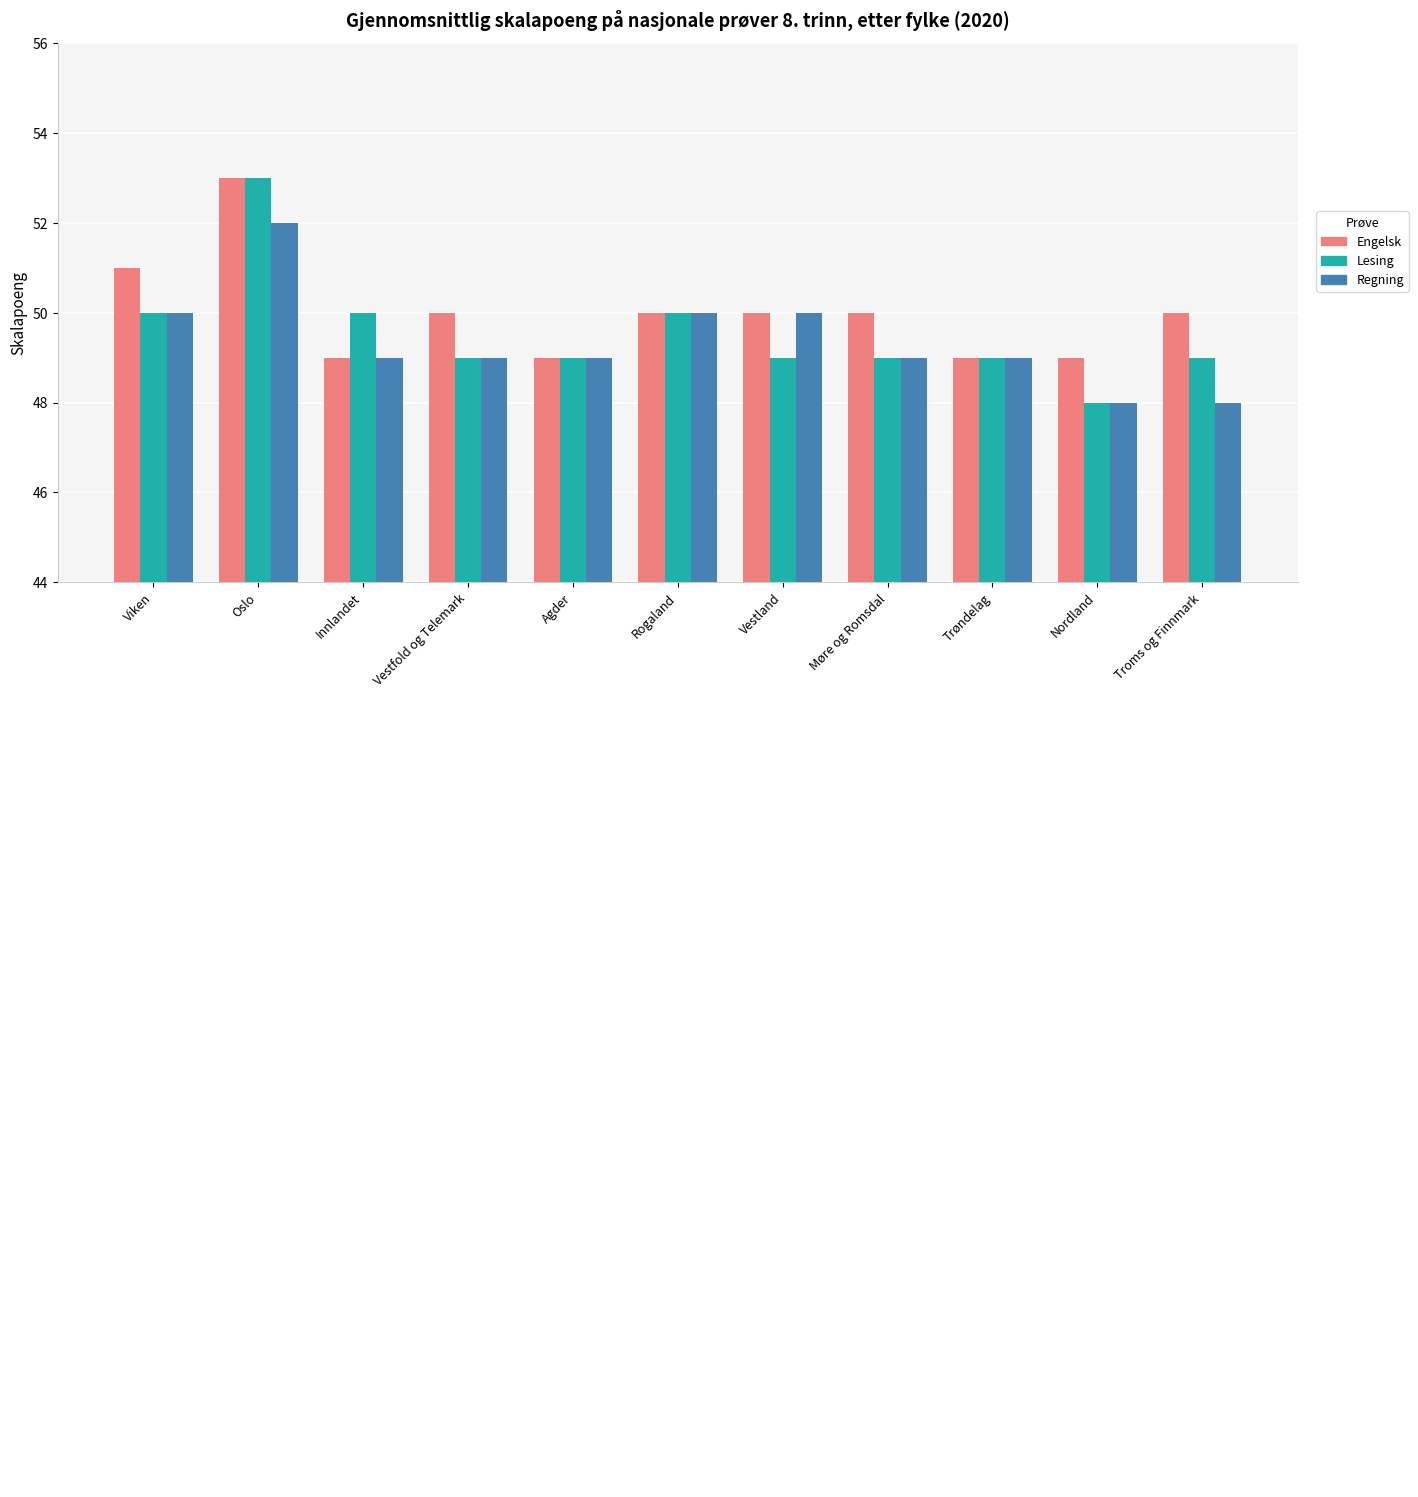

Is the value of Engelsk at Trøndelag greater than the value of Regning at Troms og Finnmark?

Yes